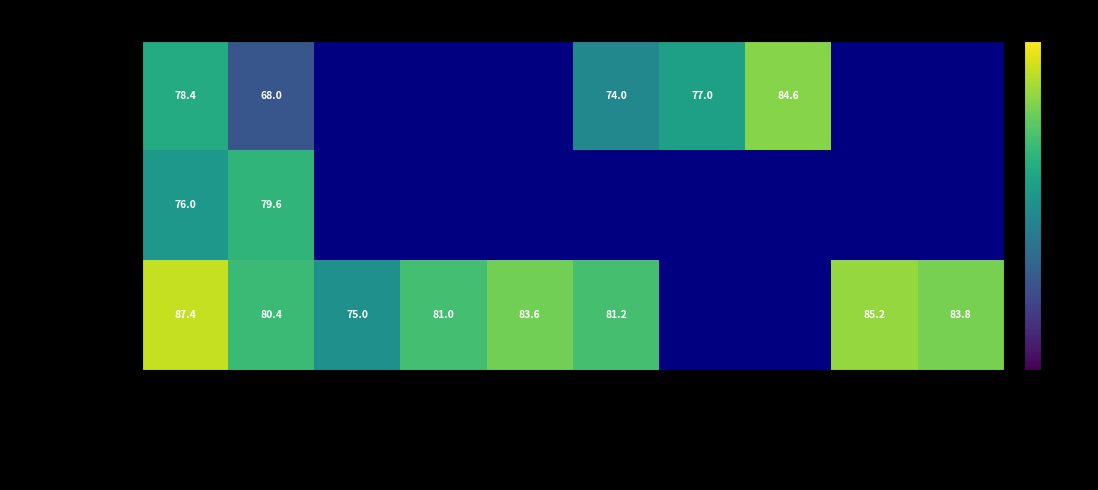

The 习水县中医医院 series shows 84.6 at 06-口腔/临床医师. True or false?

True